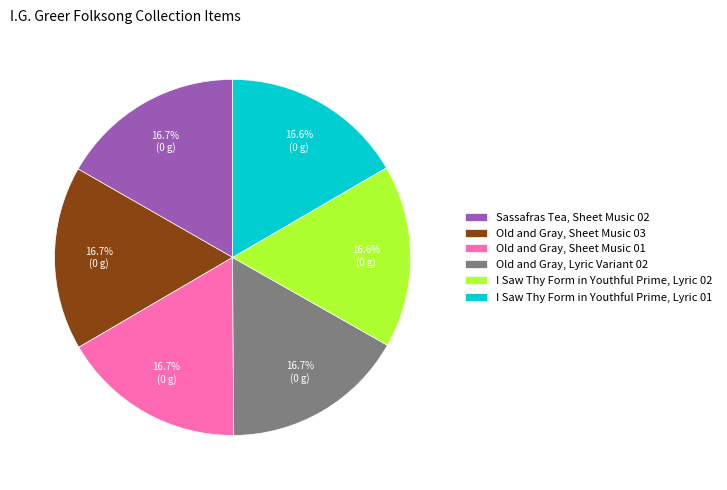

What is the ratio of the value at Old and Gray, Lyric Variant 02 to the value at Old and Gray, Sheet Music 01?

1.0